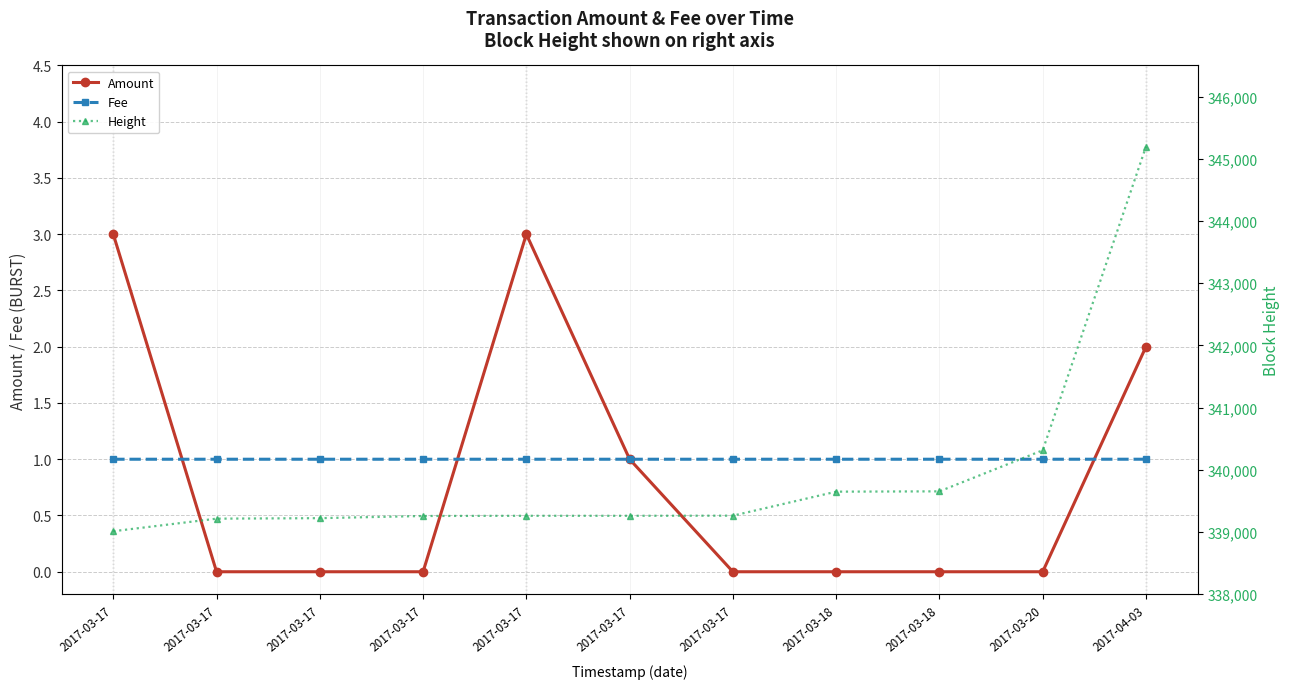

What is the label of the 3rd point from the left?

2017-03-17